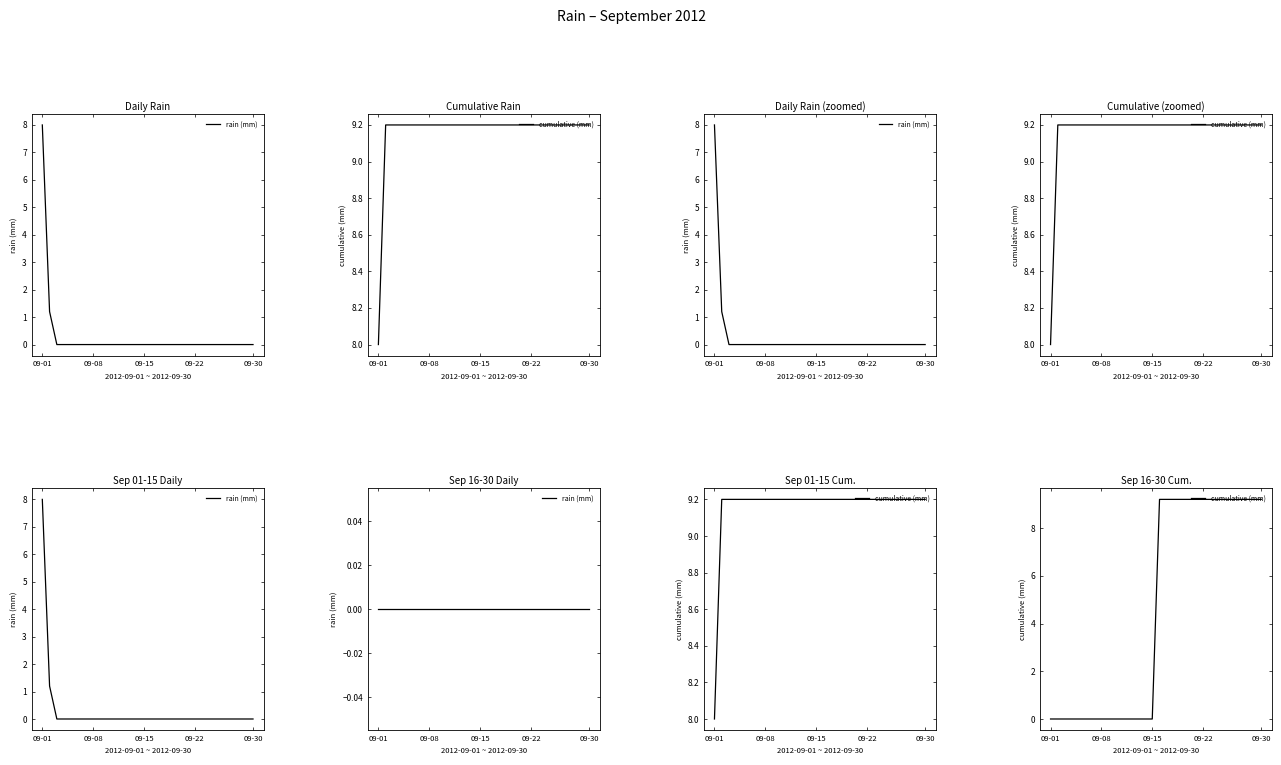

Which series changed the most between 09-15 and 22?

cumulative (mm)